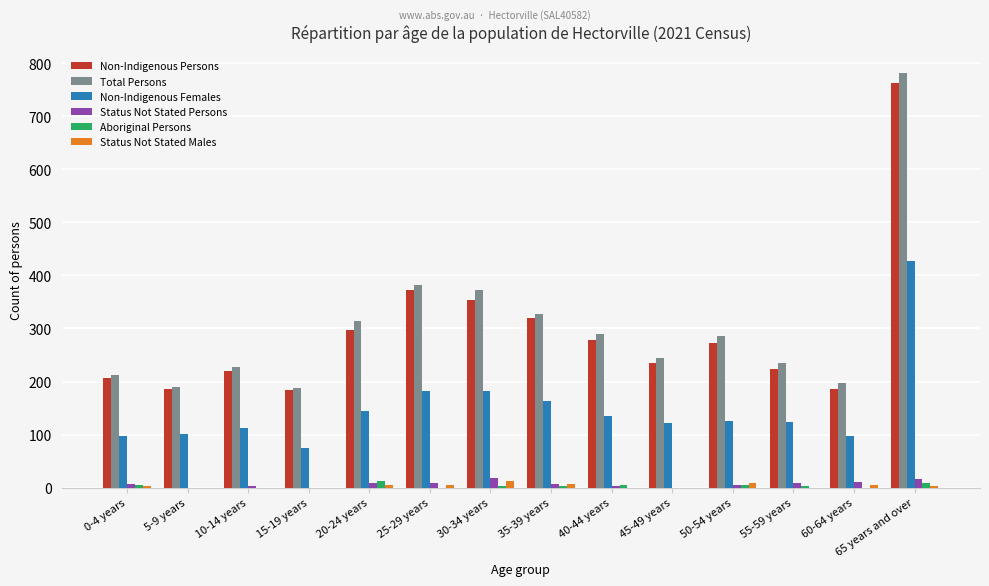

What is the highest value of the Total Persons series?

782